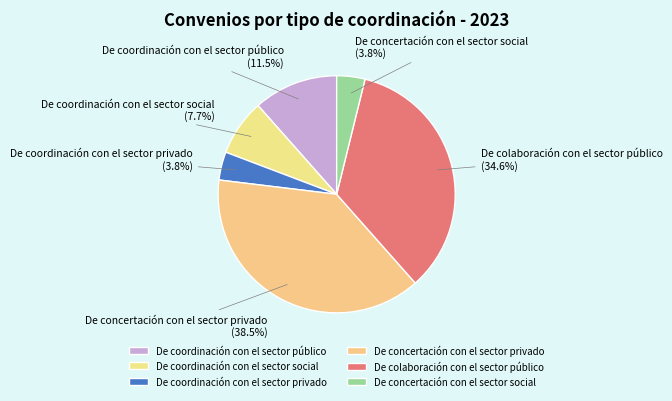

What is the ratio of the value at De coordinación con el sector privado to the value at De coordinación con el sector social?

0.5